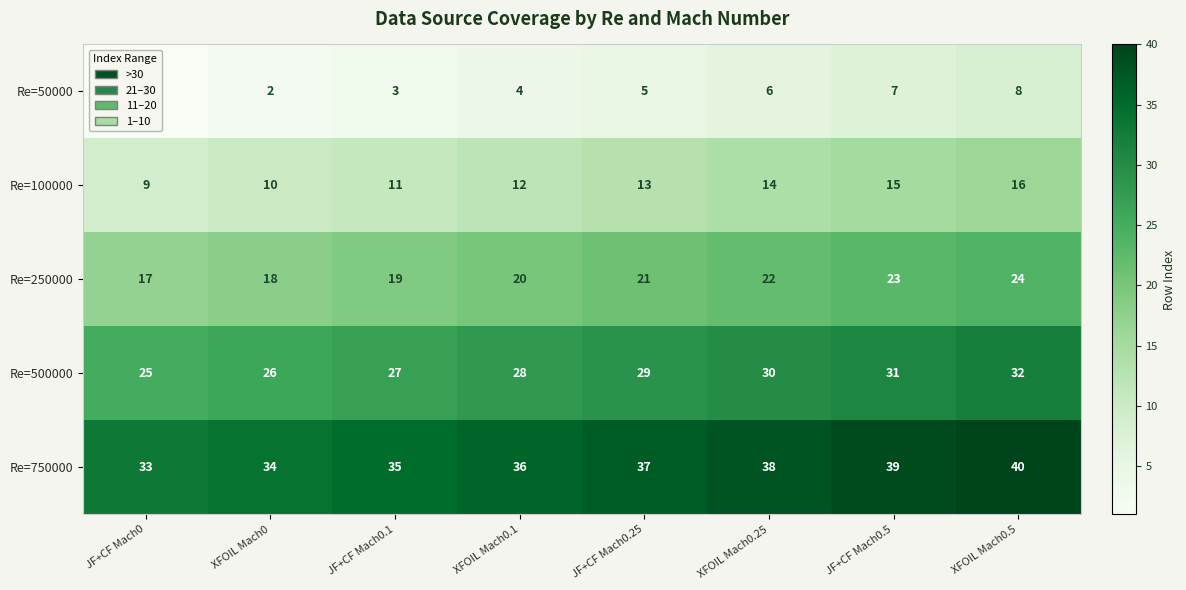

Rank the series by their maximum value, from highest to lowest.

Re=750000, Re=500000, Re=250000, Re=100000, Re=50000